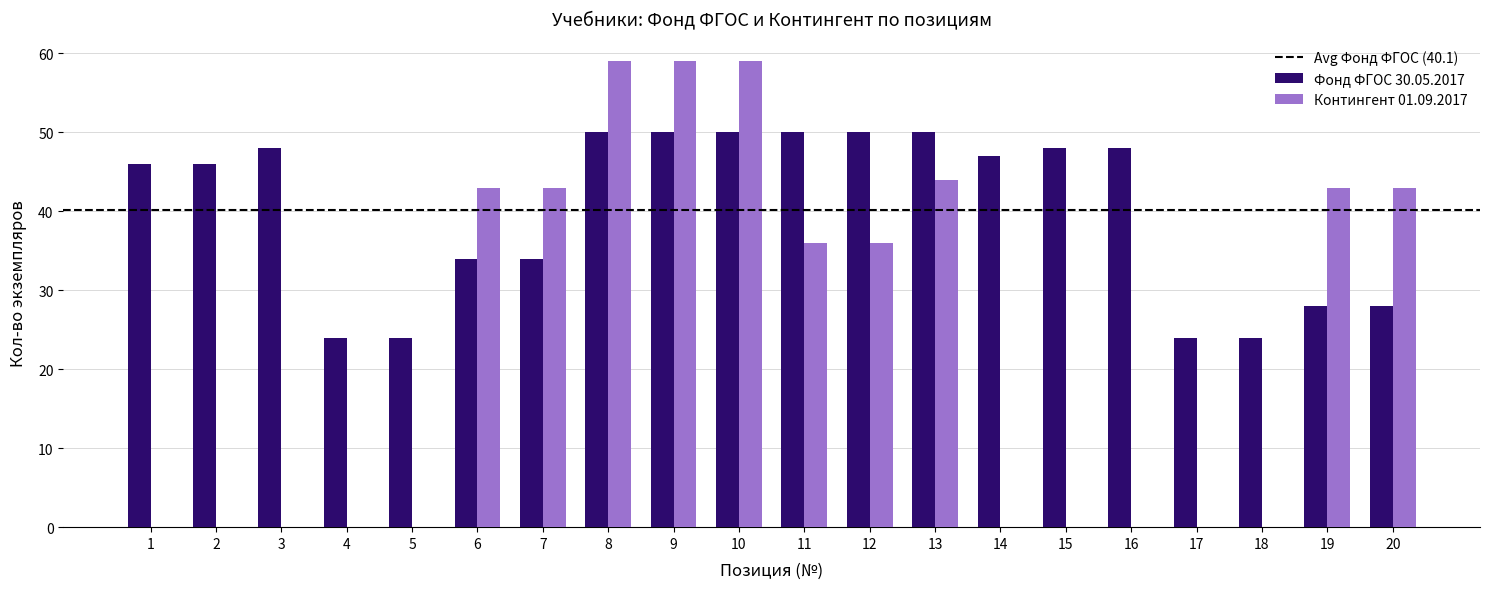

Does the chart contain stacked bars?

No